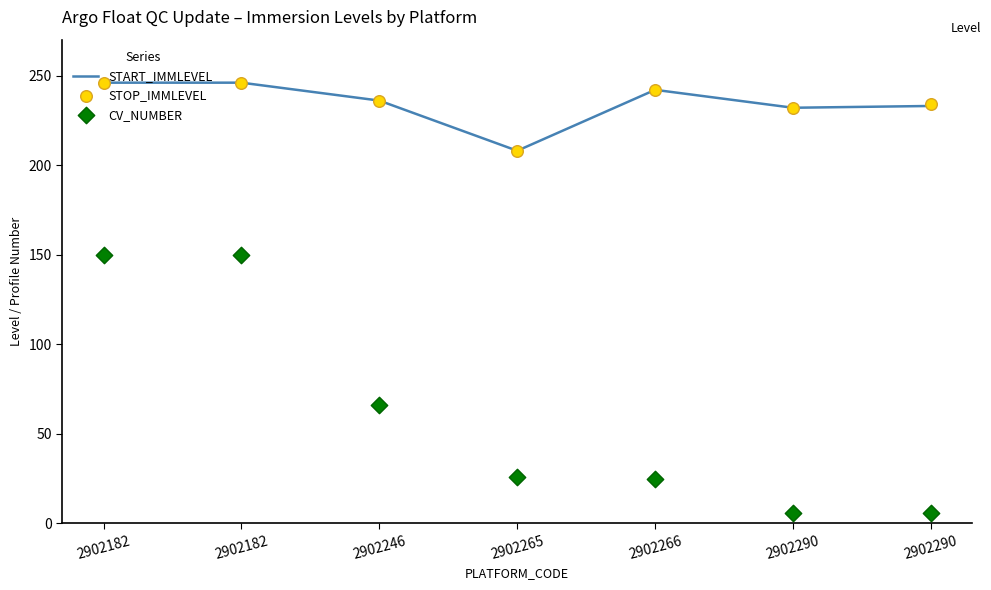

What are all the series names shown in the legend?

START_IMMLEVEL, STOP_IMMLEVEL, CV_NUMBER